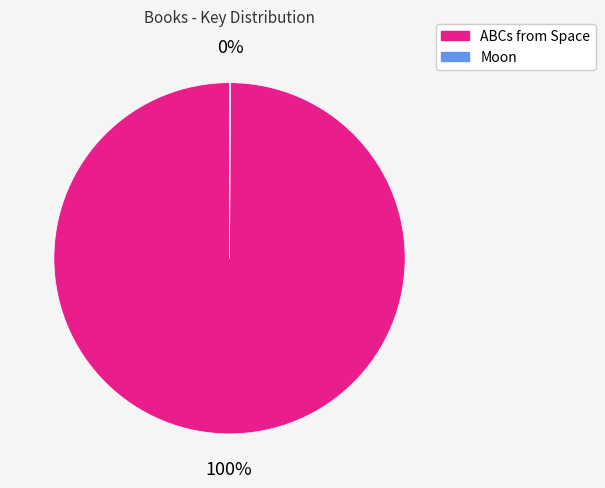

Is there a majority slice in this chart?

Yes